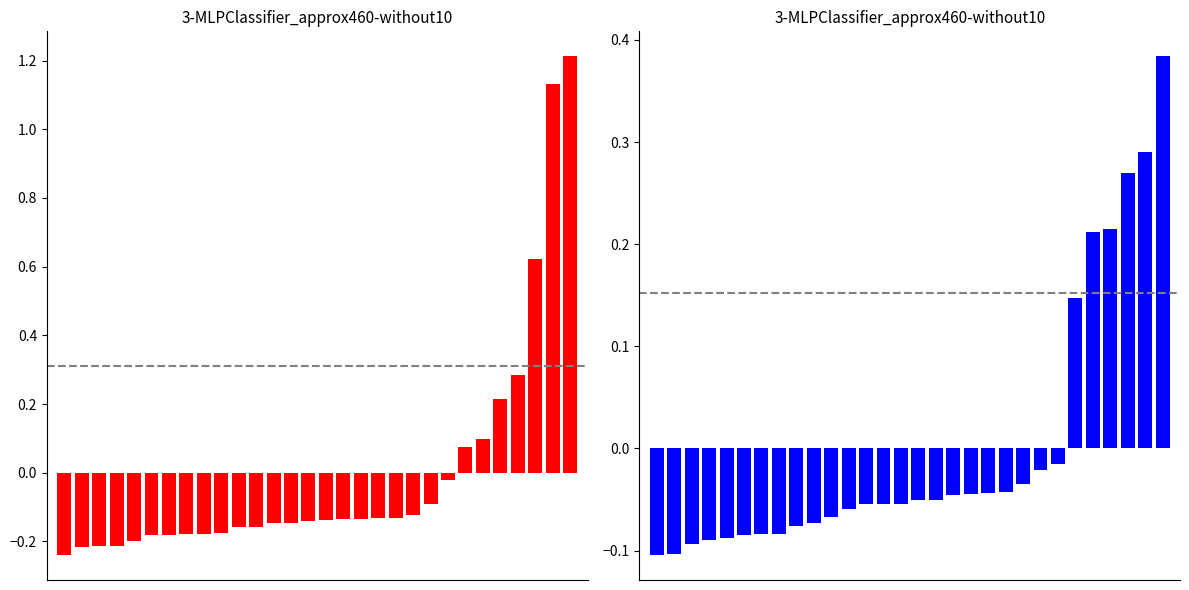

How many distinct data groups are displayed?

2